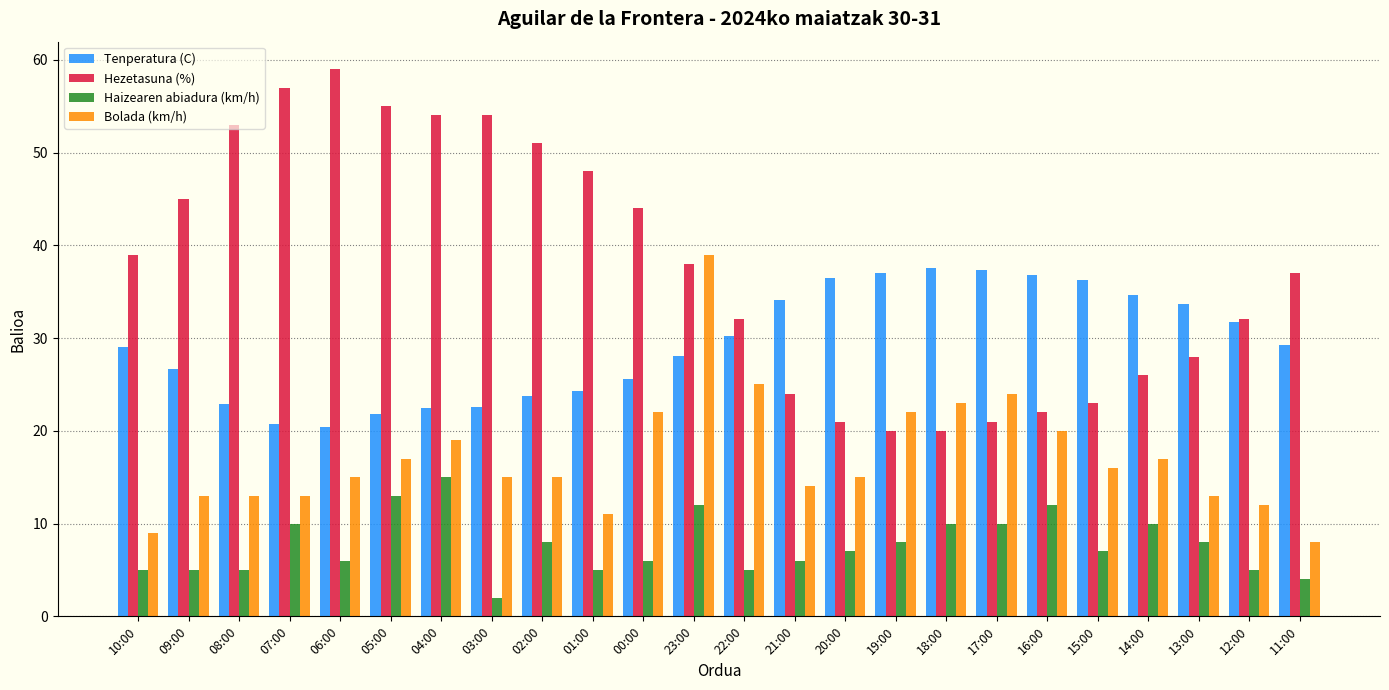

Is it true that Haizearen abiadura (km/h) equals 8.0 at 02:00?

True